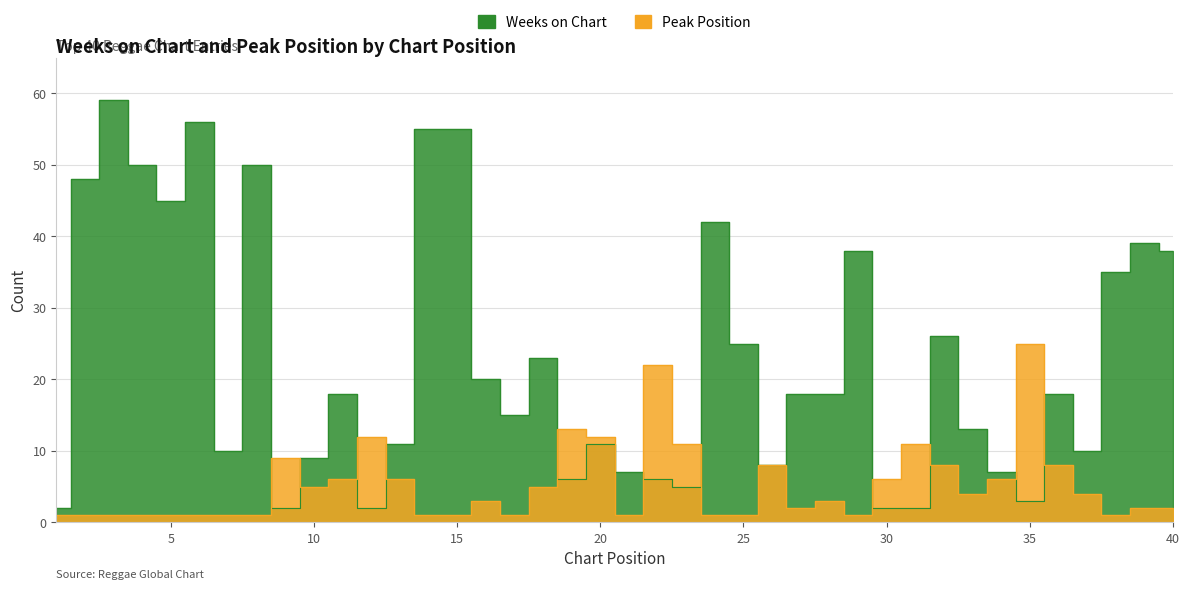

Where does the Weeks on Chart series first go above 18?

2